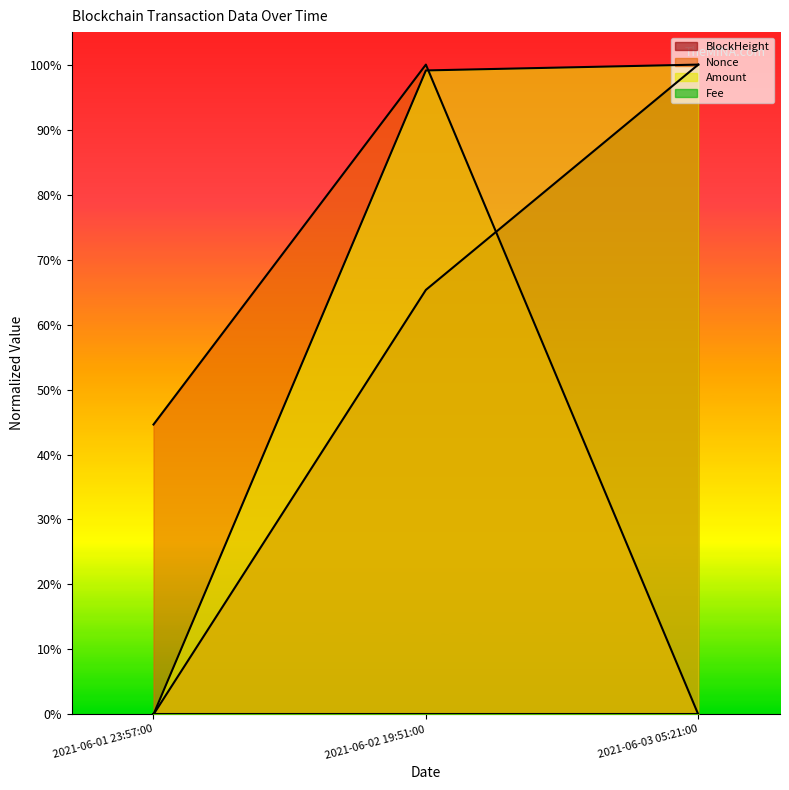

Which category has the lowest value across all series?

2021-06-01 23:57:00